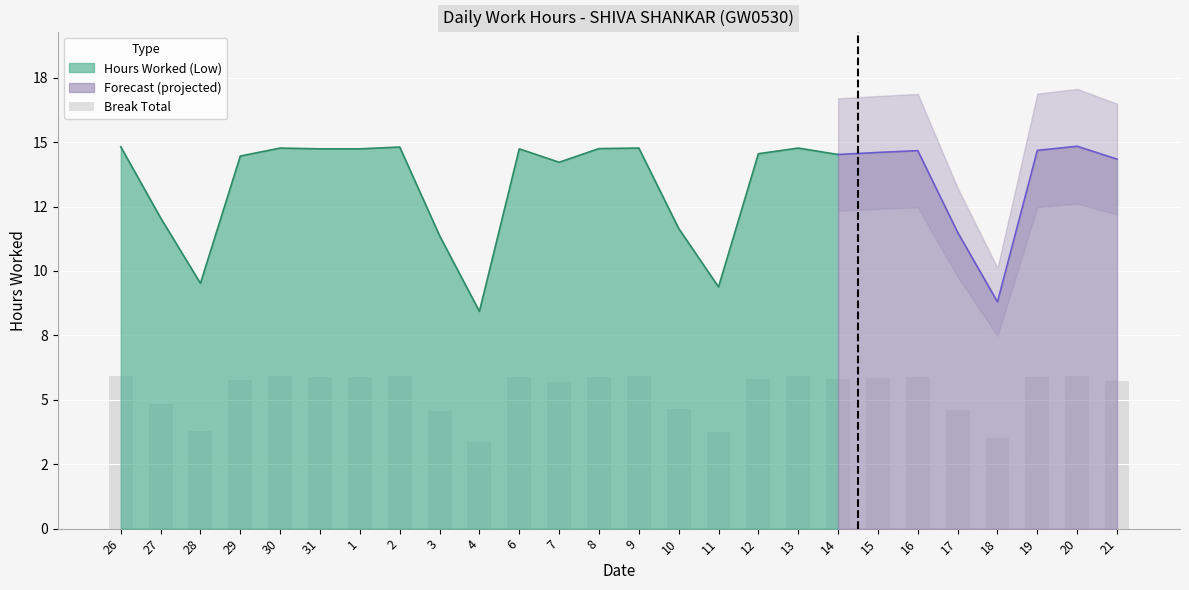

Reading left to right, extract all data points from this chart.

5.9	4.8	3.8	5.8	5.9	5.9	5.9	5.9	4.5	3.4	5.9	5.7	5.9	5.9	4.7	3.8	5.8	5.9	5.8	5.8	5.9	4.6	3.5	5.9	5.9	5.7